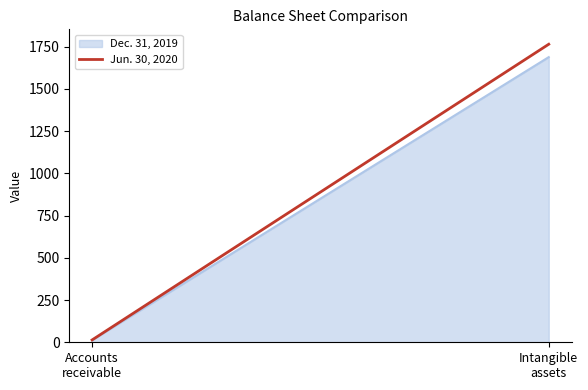

List the labels in order of value, smallest first.

Accounts
receivable, Intangible
assets